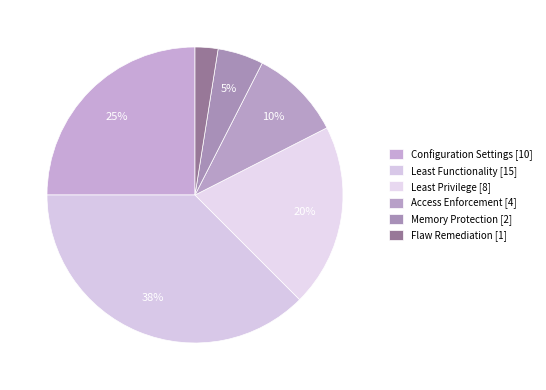

How many slices are in this pie chart?

6